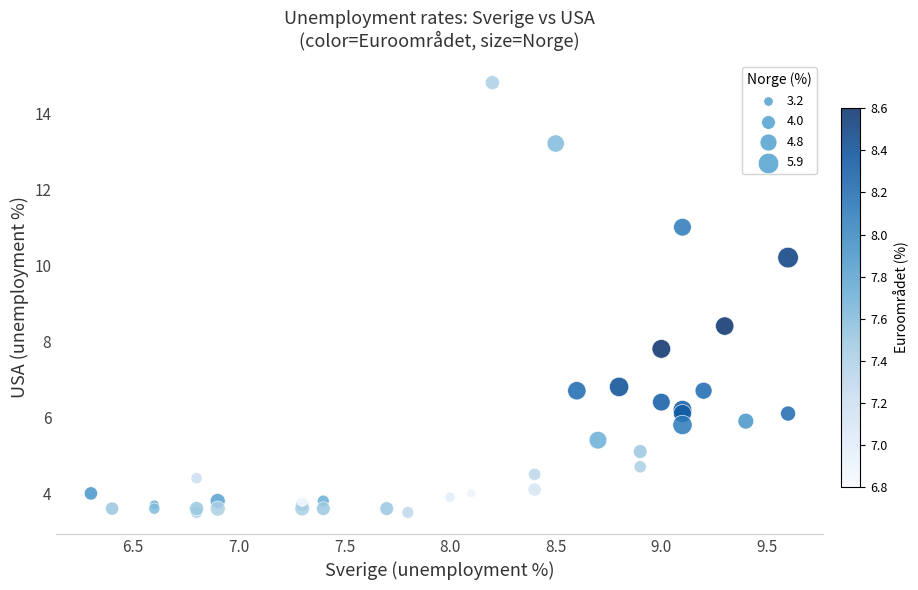

What Y value in the scatter plot is closest to 9?

8.4